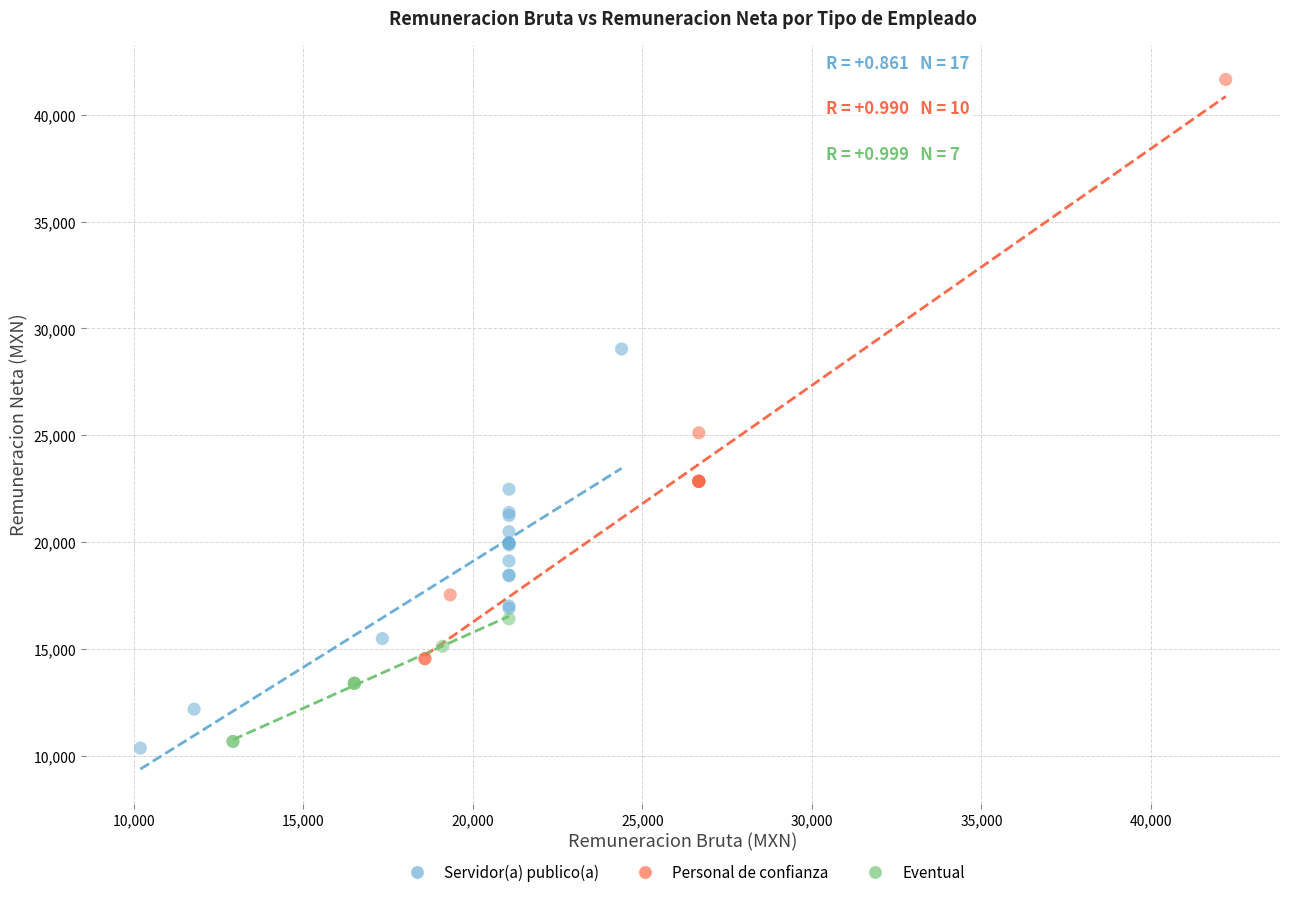

What are all the series names shown in the legend?

Servidor(a) publico(a), Personal de confianza, Eventual